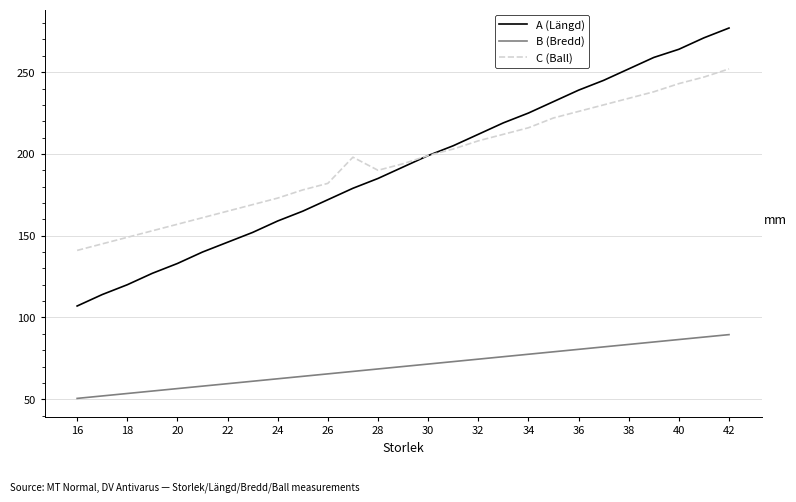

List the series in order of their peak value, lowest first.

B (Bredd), C (Ball), A (Längd)